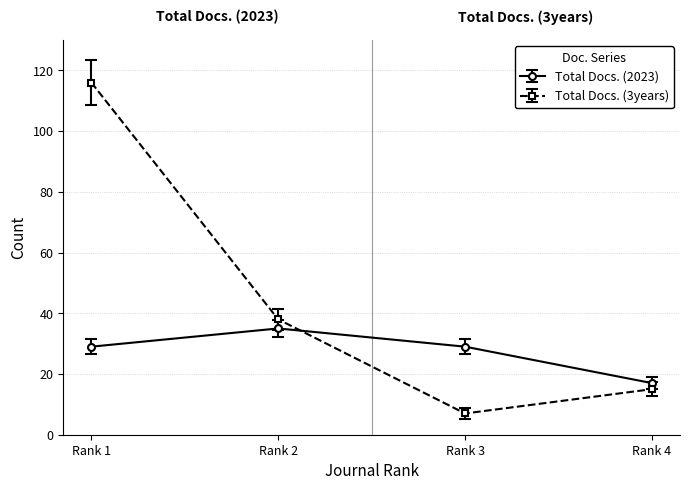

How many intersections are there between Total Docs. (3years) and Total Docs. (2023)?

1